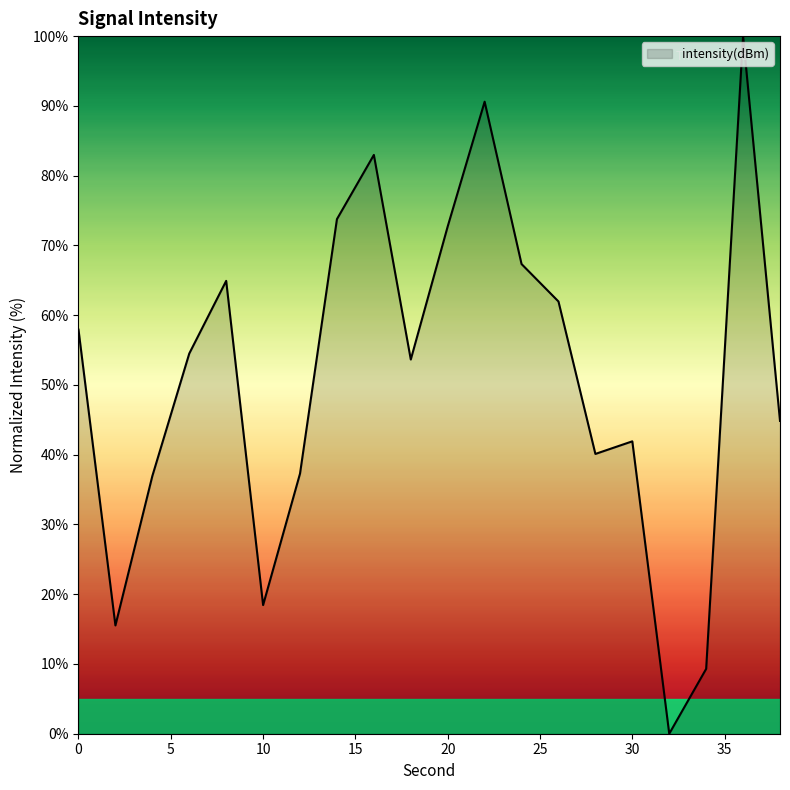

What is the difference between the maximum and second lowest values?

90.7